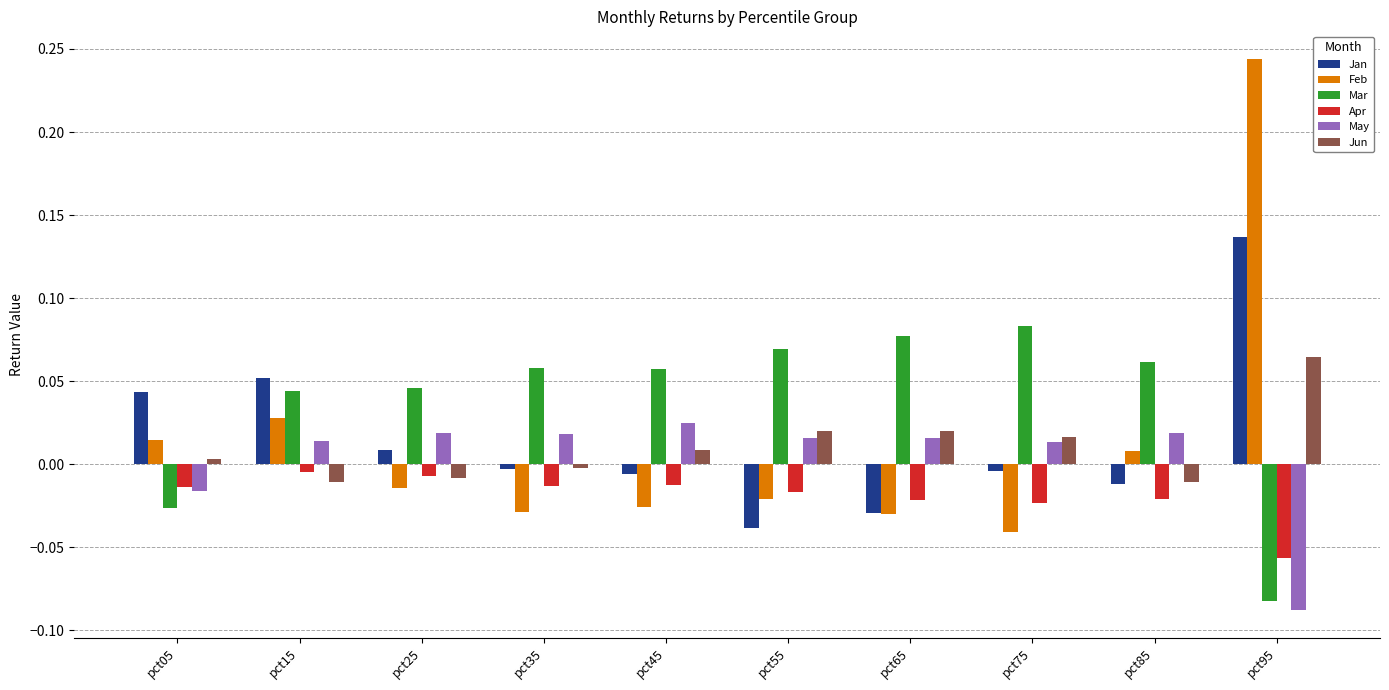

The value of Feb at pct15 is 0.0. True or false?

True